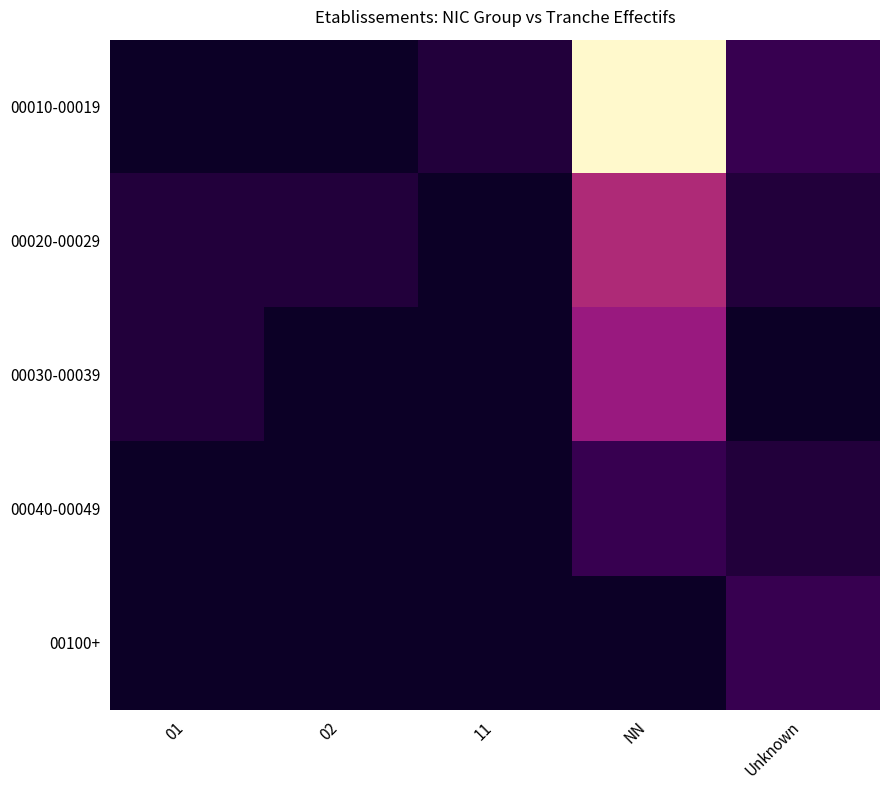

Which series has the largest range (max minus min)?

00010-00019